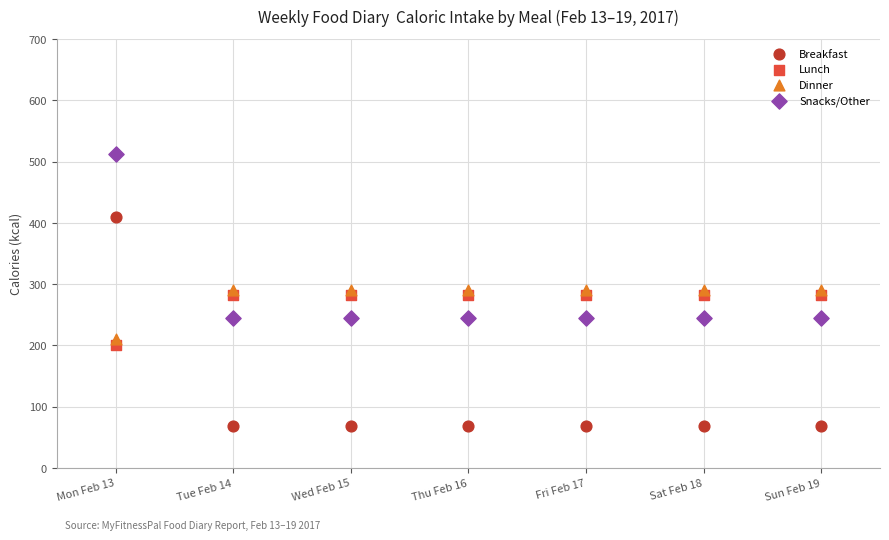

Which series contains the highest Y value?

Snacks/Other